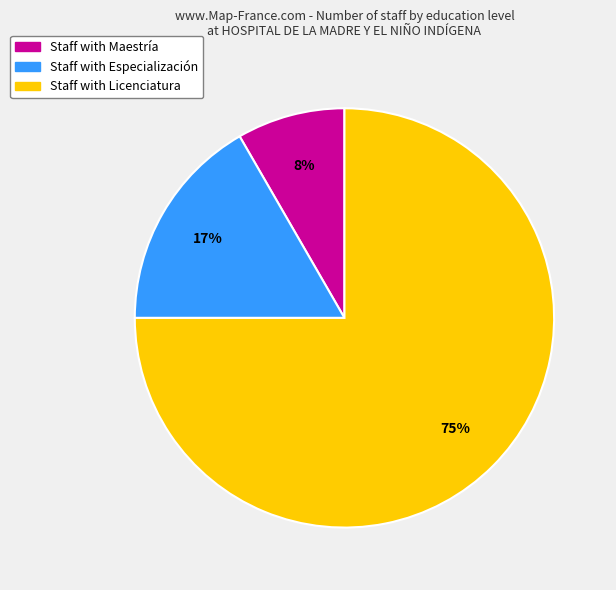

Does any single category account for the majority?

Yes